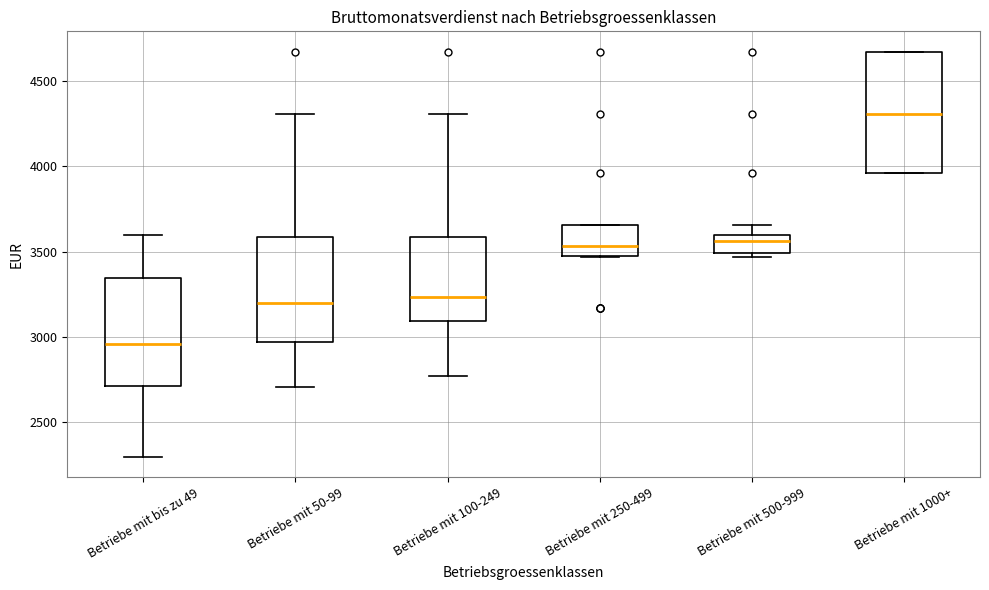

Reading left to right, transcribe this box plot: for each box, give where its median line is, the range the box spans, and where its two whiskers end, as read against the y-axis. The values are not printed on the chart, so give them approximately, as read against the axis.

Betriebe mit bis zu 49: median 2950, box 2700 to 3350, whiskers 2300 to 3600
Betriebe mit 50-99: median 3200, box 2950 to 3600, whiskers 2700 to 4300
Betriebe mit 100-249: median 3250, box 3100 to 3600, whiskers 2750 to 4300
Betriebe mit 250-499: median 3550, box 3500 to 3650, whiskers 3450 to 3650
Betriebe mit 500-999: median 3550, box 3500 to 3600, whiskers 3450 to 3650
Betriebe mit 1000+: median 4300, box 3950 to 4650, whiskers 3950 to 4650